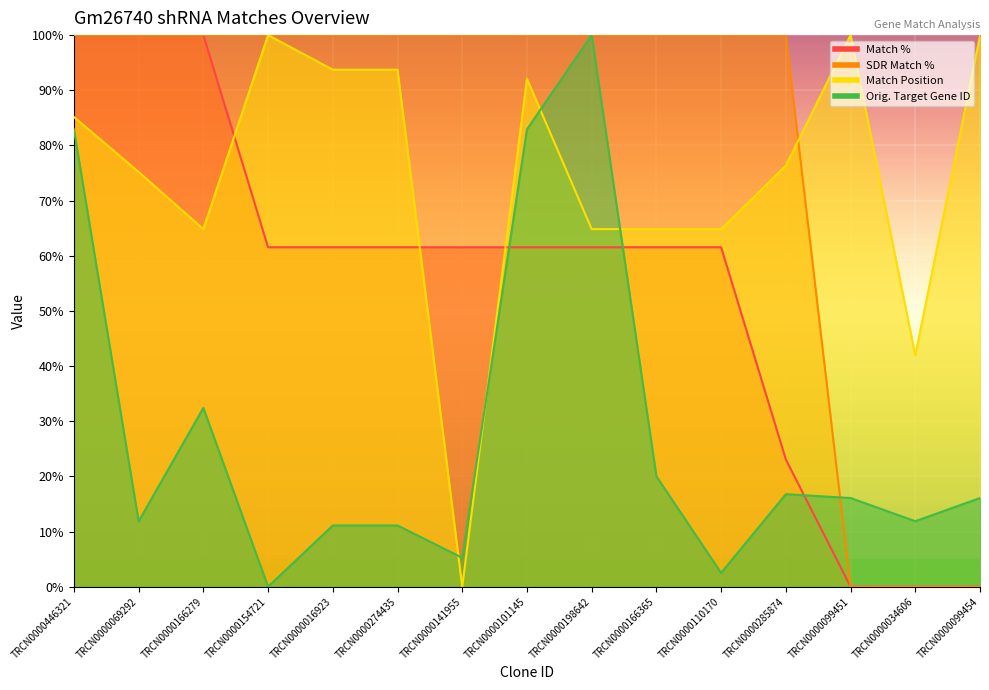

Which series ends up on top after the final intersection of Match Position and Match %?

Match Position